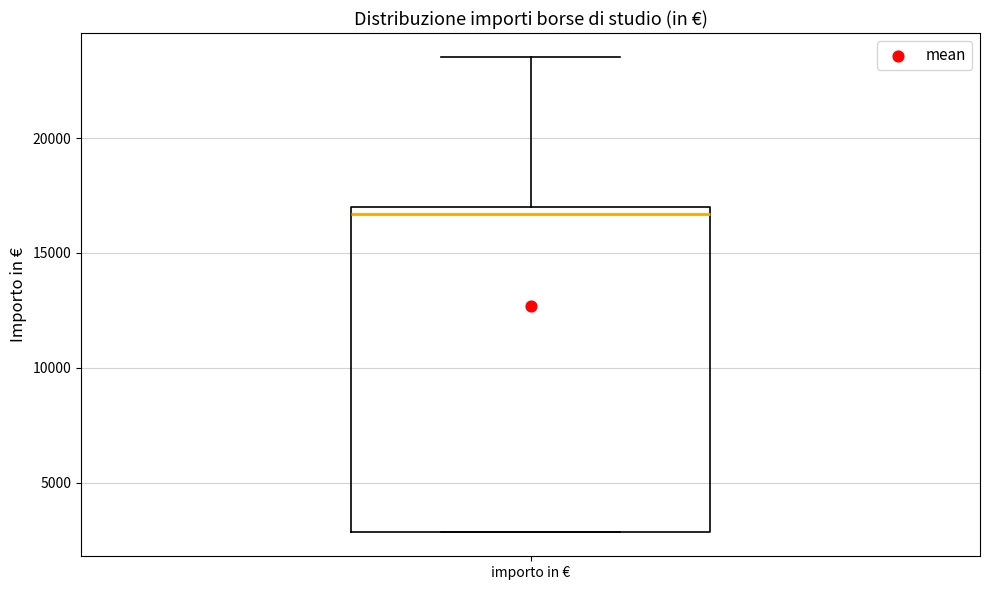

Transcribe this box plot: give where the median line is, the range the box spans, and where the two whiskers end, as read against the y-axis. The values are not printed on the chart, so give them approximately, as read against the axis.

median 16500, box 3000 to 17000, whiskers 3000 to 23500